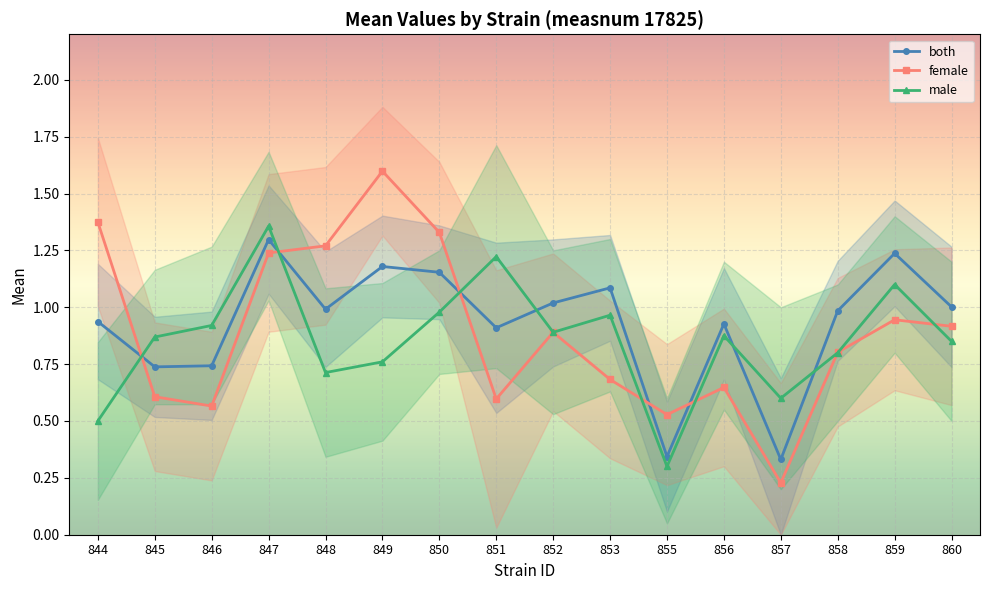

Reading right to left, list all the values displayed in this chart.

both: 860=1.0	859=1.2	858=1.0	857=0.3	856=0.9	855=0.3	853=1.1	852=1.0	851=0.9	850=1.2	849=1.2	848=1.0	847=1.3	846=0.7	845=0.7	844=0.9
female: 860=0.9	859=0.9	858=0.8	857=0.2	856=0.6	855=0.5	853=0.7	852=0.9	851=0.6	850=1.3	849=1.6	848=1.3	847=1.2	846=0.6	845=0.6	844=1.4
male: 860=0.8	859=1.1	858=0.8	857=0.6	856=0.9	855=0.3	853=1.0	852=0.9	851=1.2	850=1.0	849=0.8	848=0.7	847=1.4	846=0.9	845=0.9	844=0.5